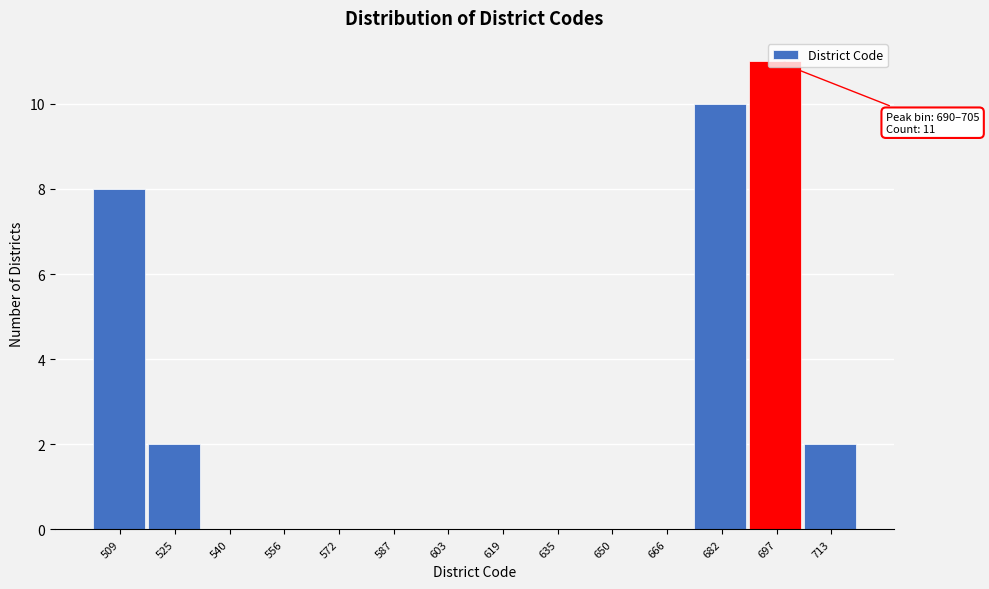

Over which range of the x-axis is the bar tallest?

690 to 706